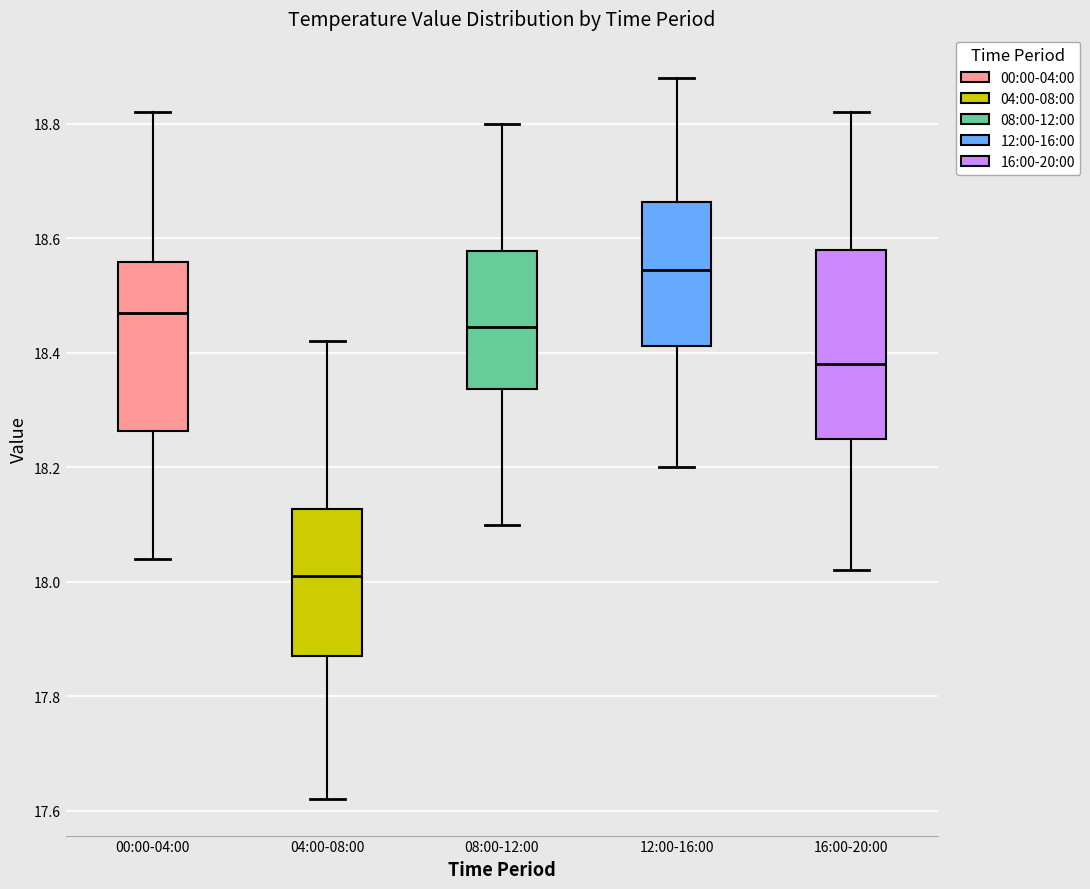

Reading left to right, read every box against the y-axis: the position of its median line, the range the box covers, and the ends of its whiskers. The values are not printed on the chart, so give them approximately, as read against the axis.

00:00-04:00: median 18.48, box 18.26 to 18.56, whiskers 18.04 to 18.82
04:00-08:00: median 18.02, box 17.88 to 18.12, whiskers 17.62 to 18.42
08:00-12:00: median 18.44, box 18.34 to 18.58, whiskers 18.10 to 18.80
12:00-16:00: median 18.54, box 18.42 to 18.66, whiskers 18.20 to 18.88
16:00-20:00: median 18.38, box 18.26 to 18.58, whiskers 18.02 to 18.82